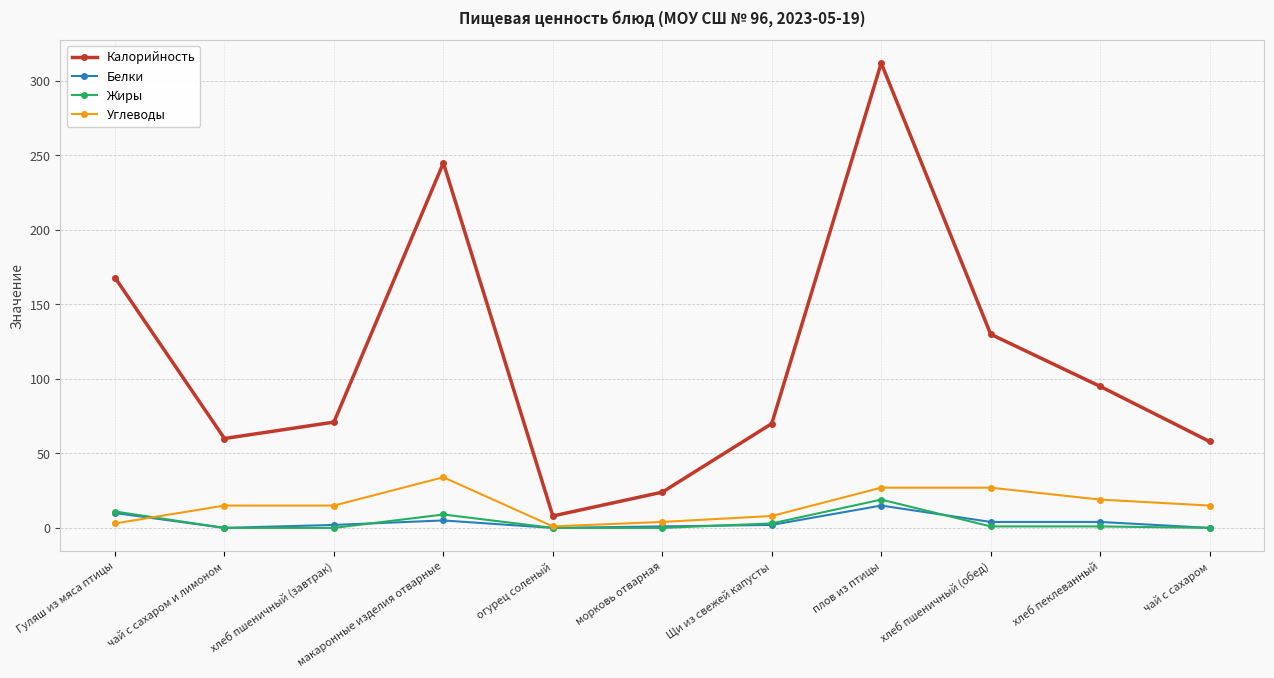

What position from the left is хлеб пшеничный (обед)?

9